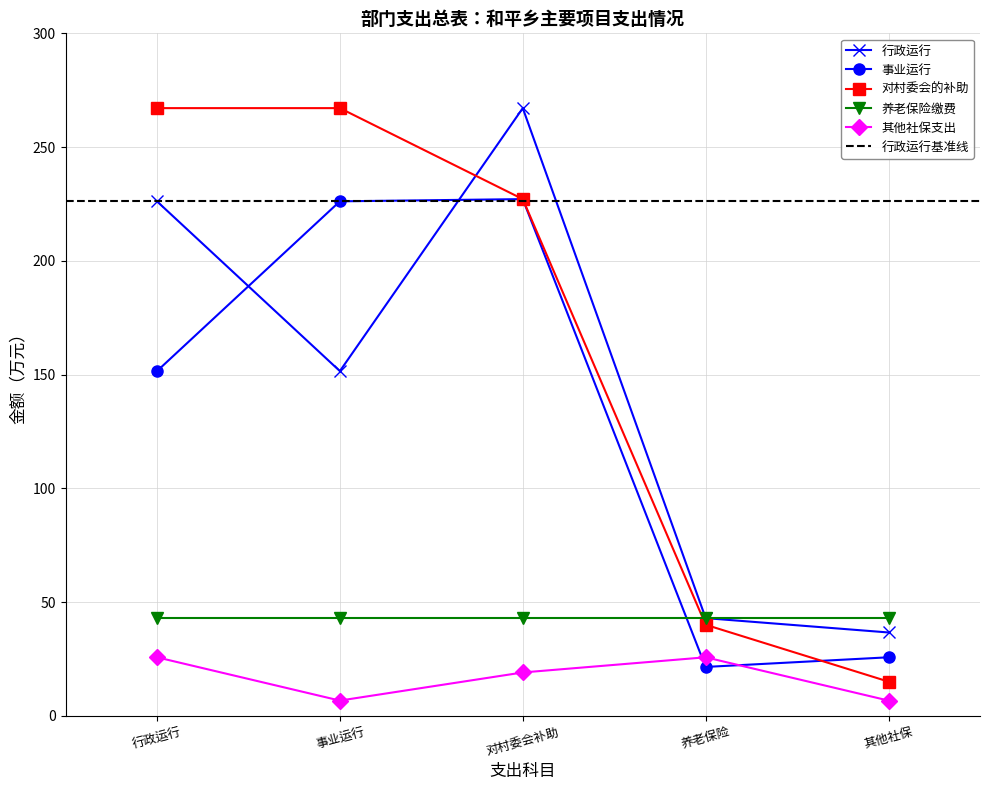

Where is 对村委会的补助 nearest to the value 141?

对村委会补助